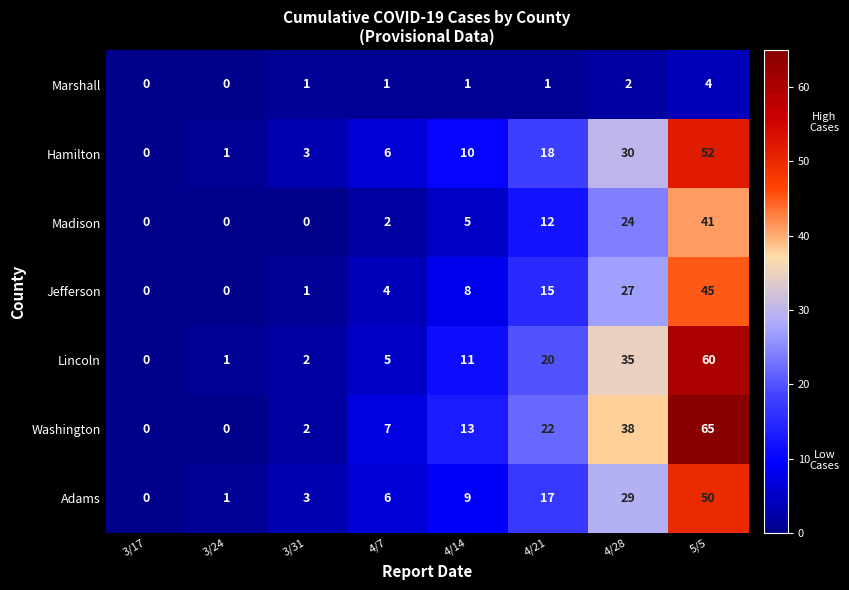

The value of Washington at 4/21 is 31. True or false?

False